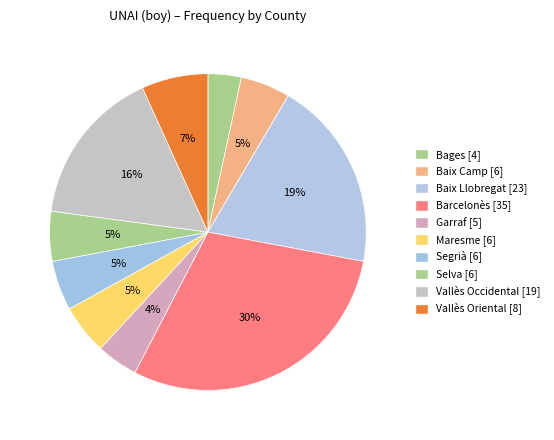

To the nearest percent, what is the difference between the largest and smallest slice percentages?

26%